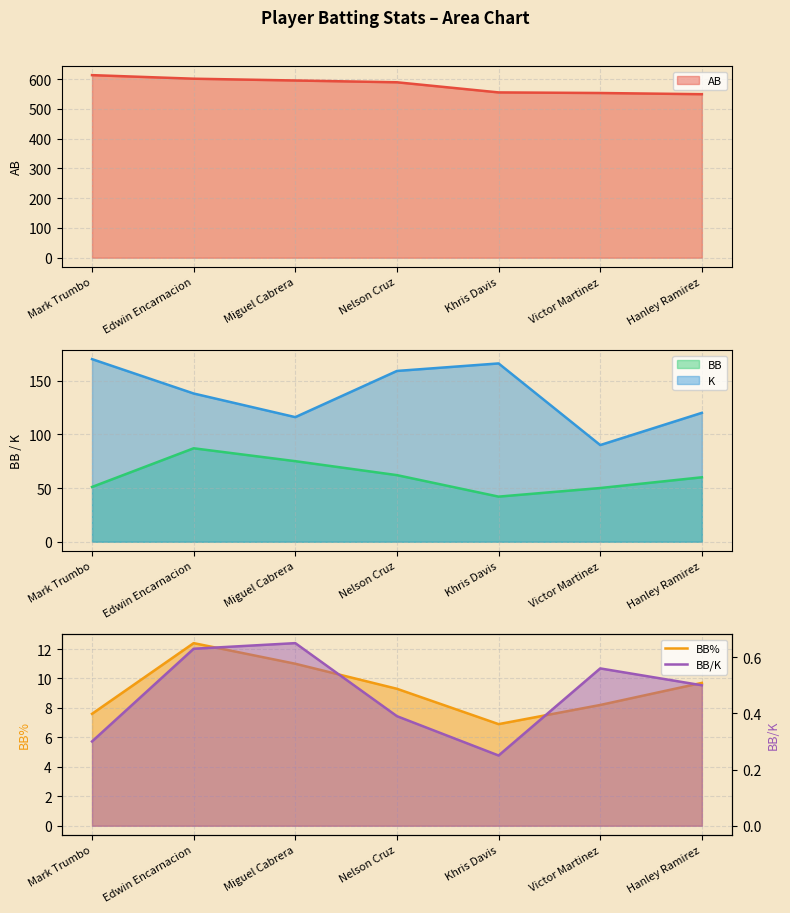

Is the value of BB at Mark Trumbo greater than the value of K at Victor Martinez?

No